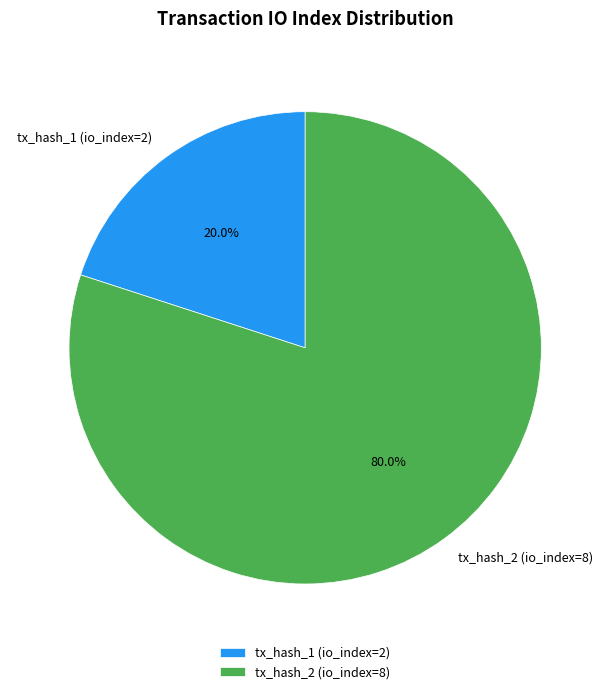

How many segments does this pie chart have?

2